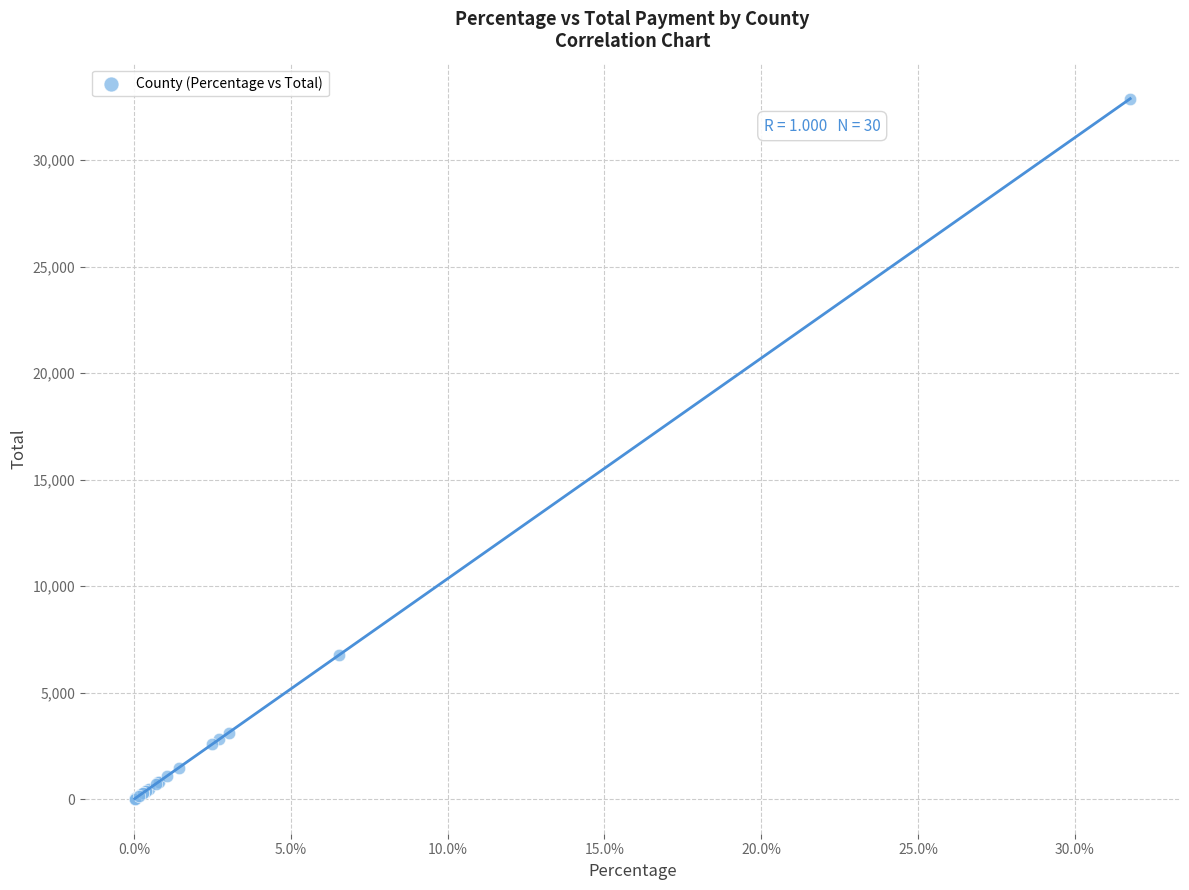

What Y value in the scatter plot is closest to 16456?

6766.0